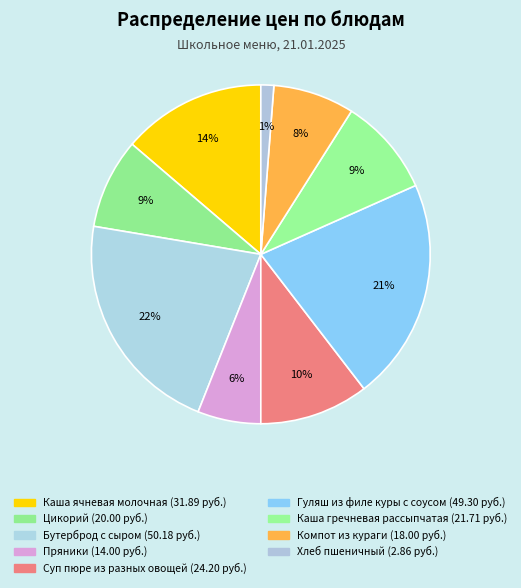

How many slices are in this pie chart?

9